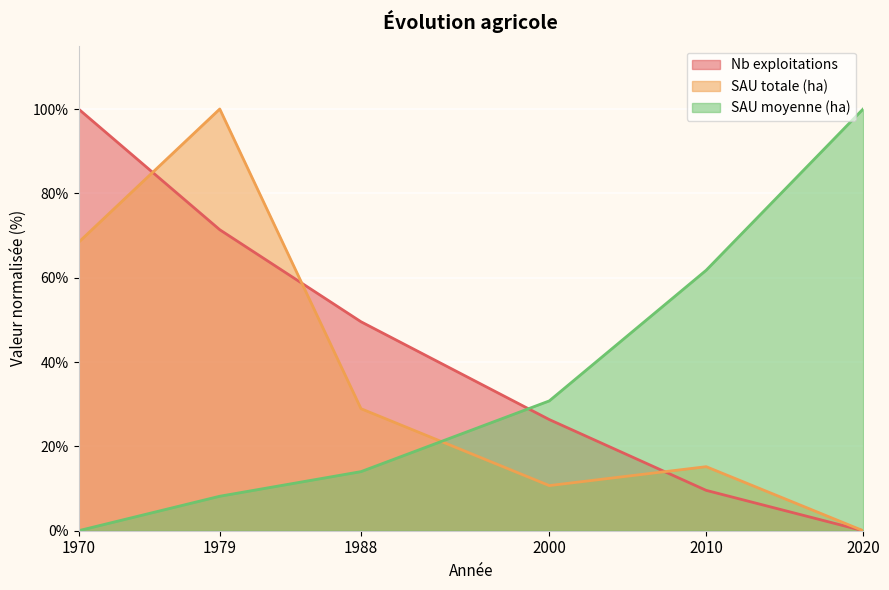

After their last crossing, which series has the higher values: n_exploit or sau_tot_ha?

sau_tot_ha